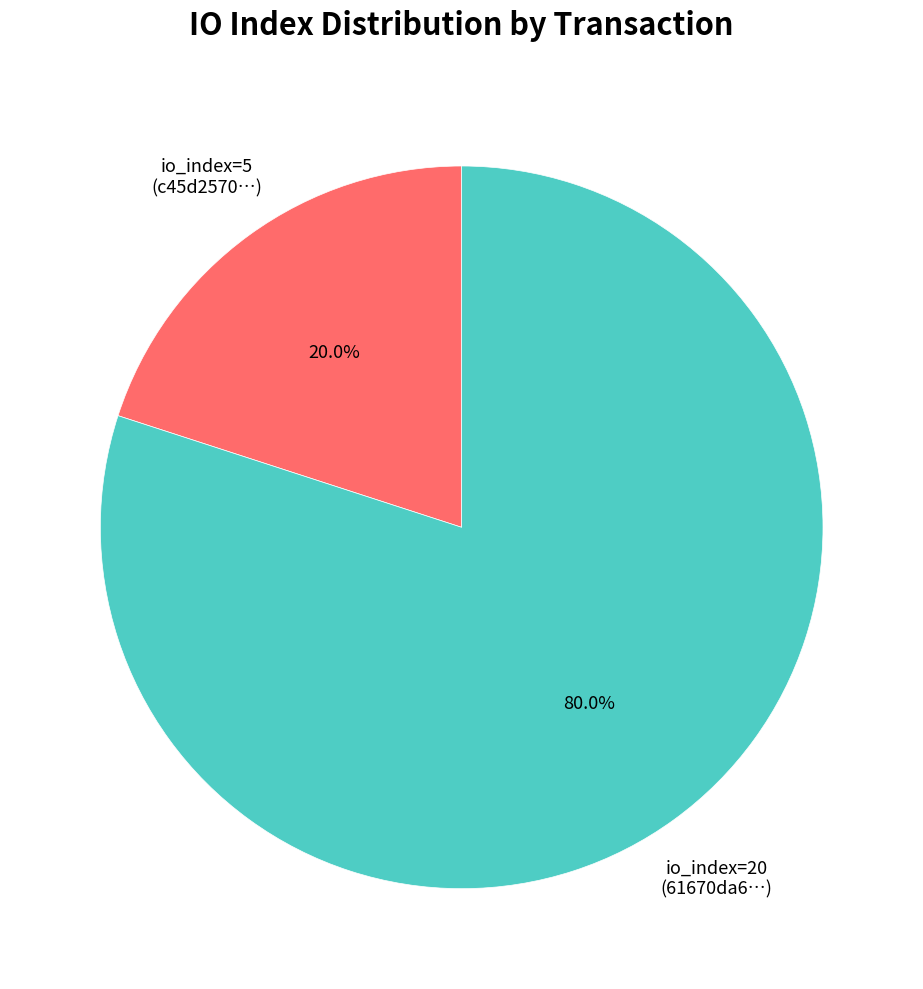

Is there a majority slice in this chart?

Yes